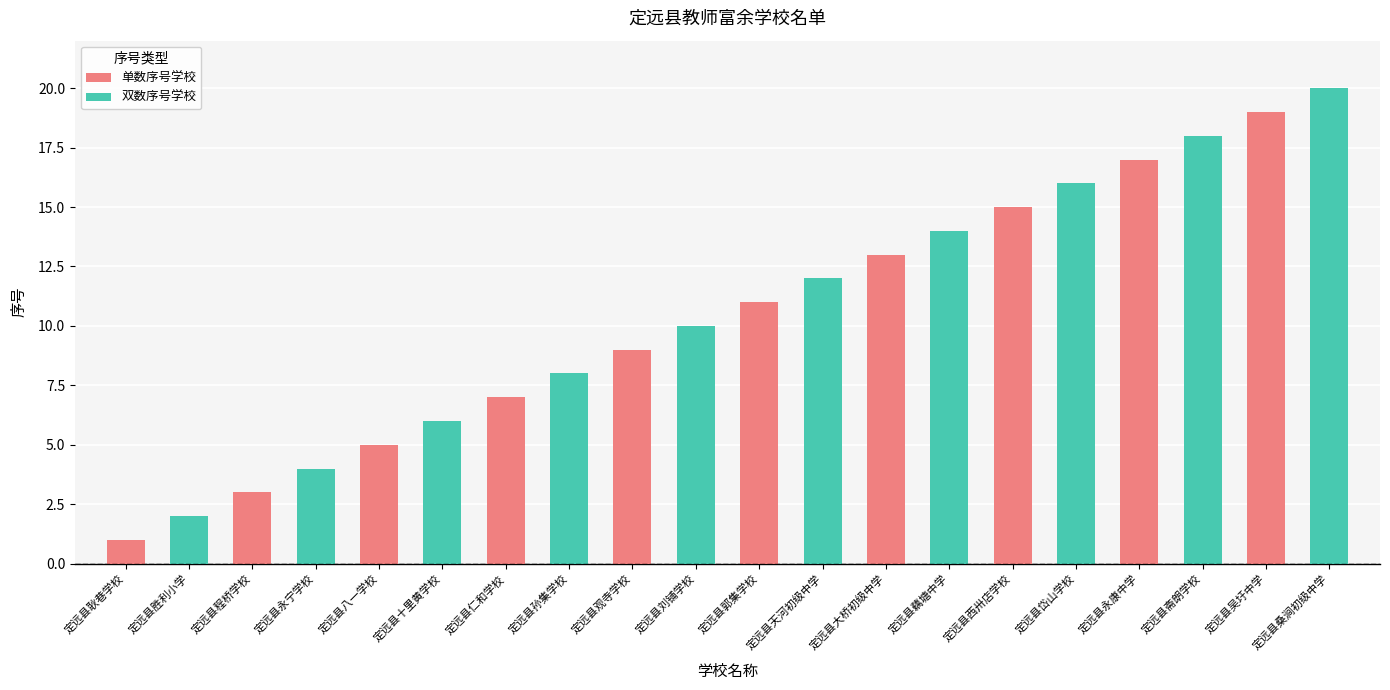

True or false: 双数序号学校 has a value of 1 at 定远县耿巷学校.

False